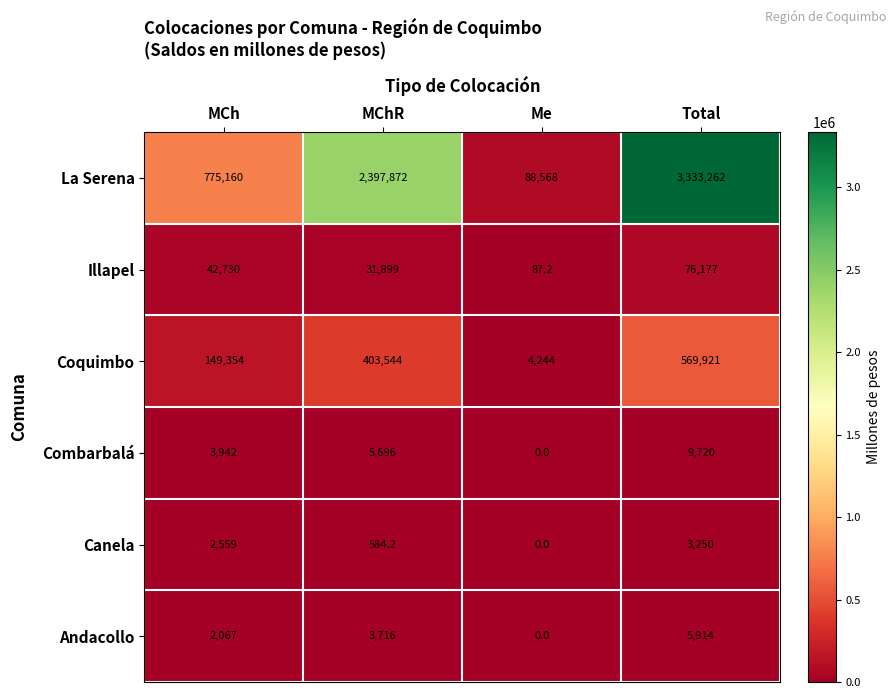

The value of Canela at Me is 0.0. True or false?

True